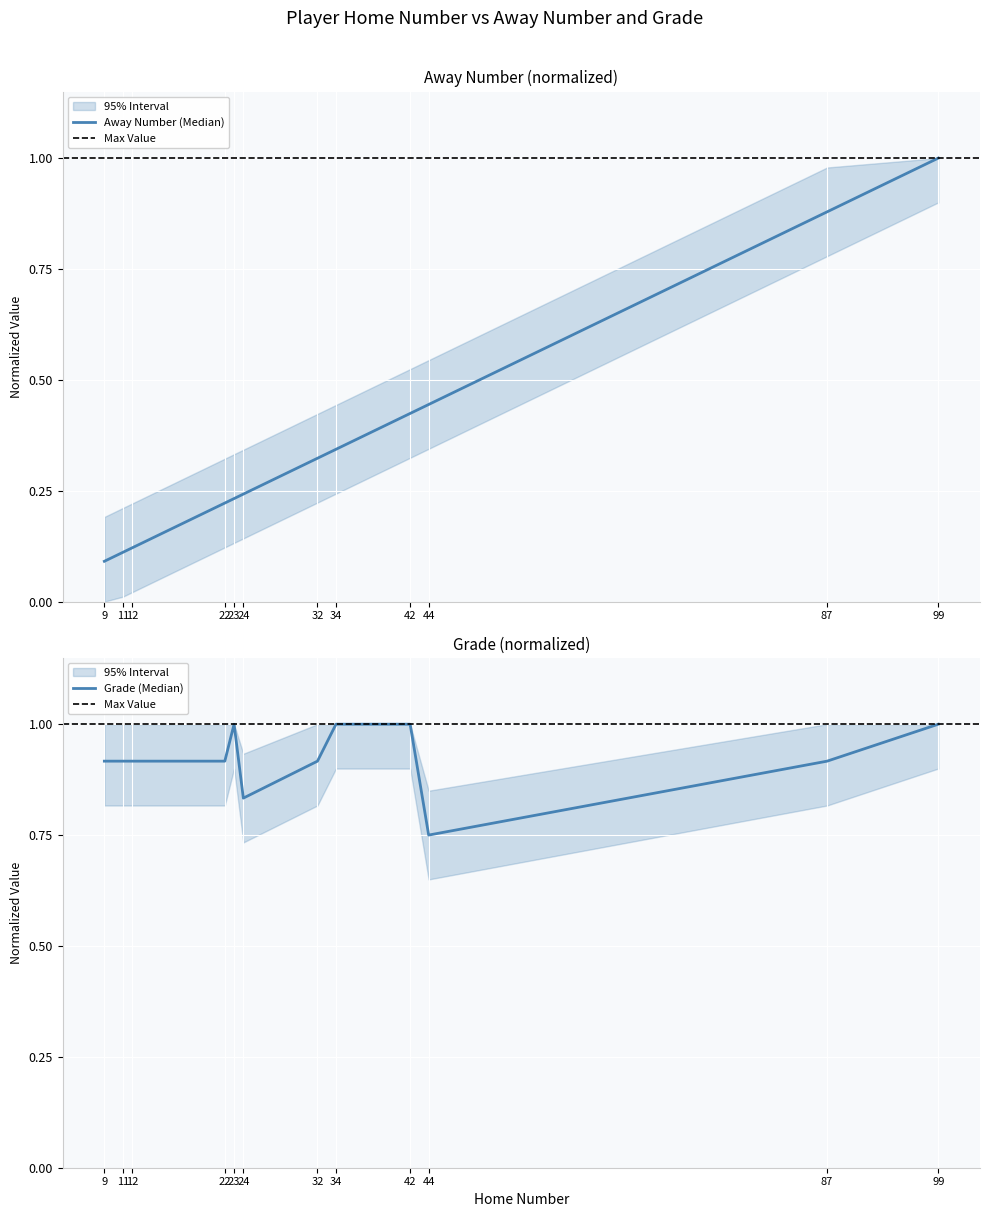

True or false: Grade has a value of 1.4 at 11.

False